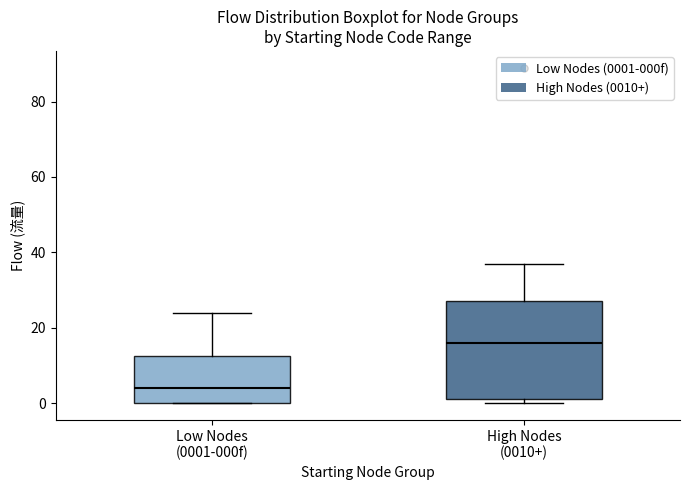

Which box has the lowest median line?

Low Nodes (0001-000f)